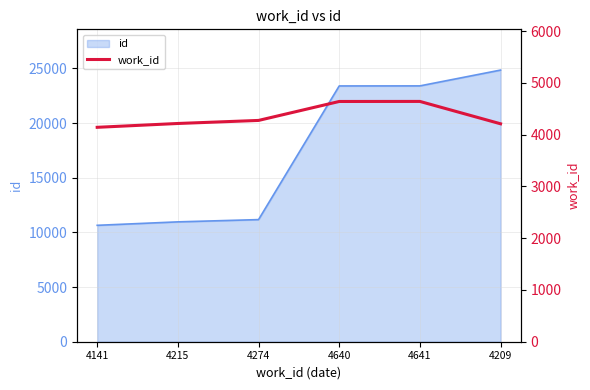

How many lines are shown in the chart?

1